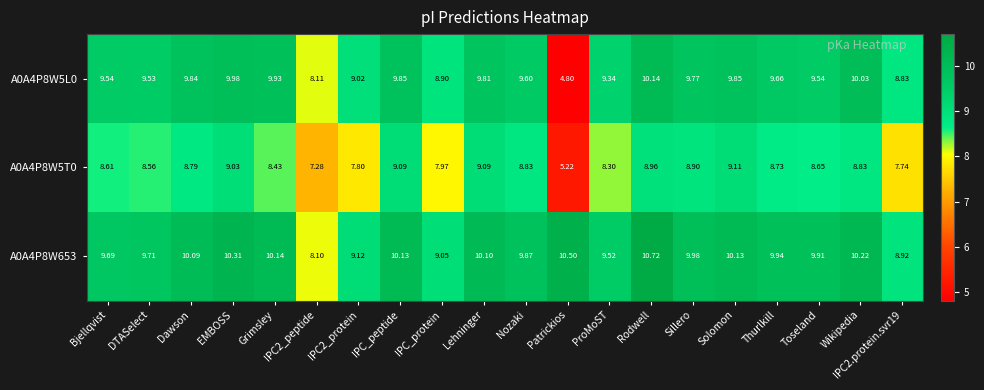

At Nozaki, list the series in order from smallest to largest.

A0A4P8W5T0, A0A4P8W5L0, A0A4P8W653